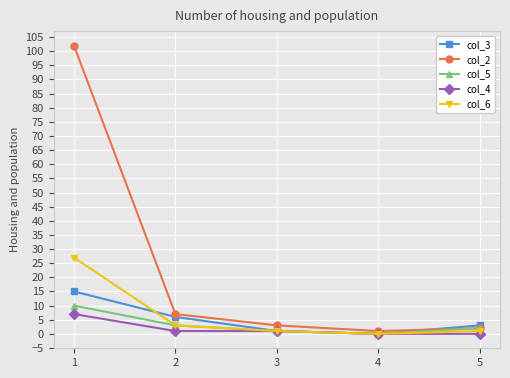

Which series has the widest spread of values?

col_2